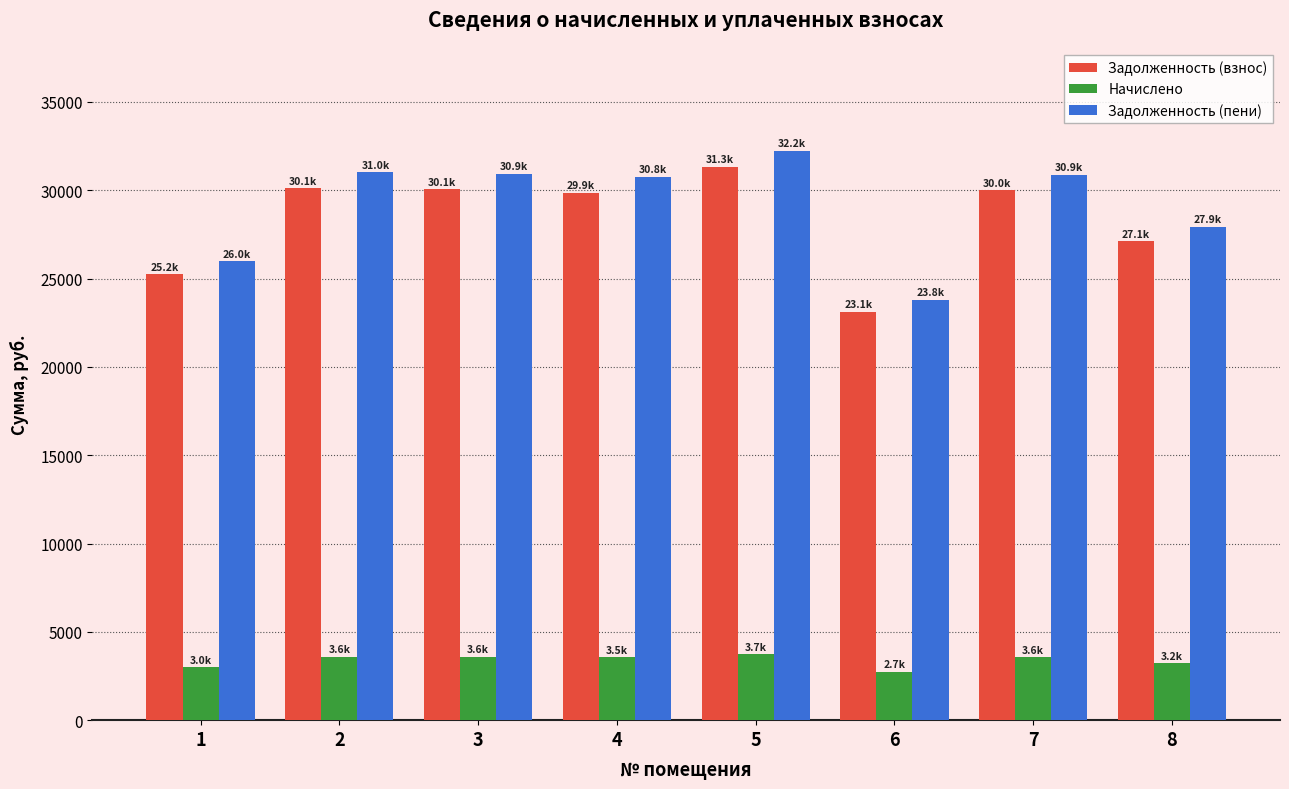

Is it true that Задолженность (взнос) equals 40481.7 at 8?

False